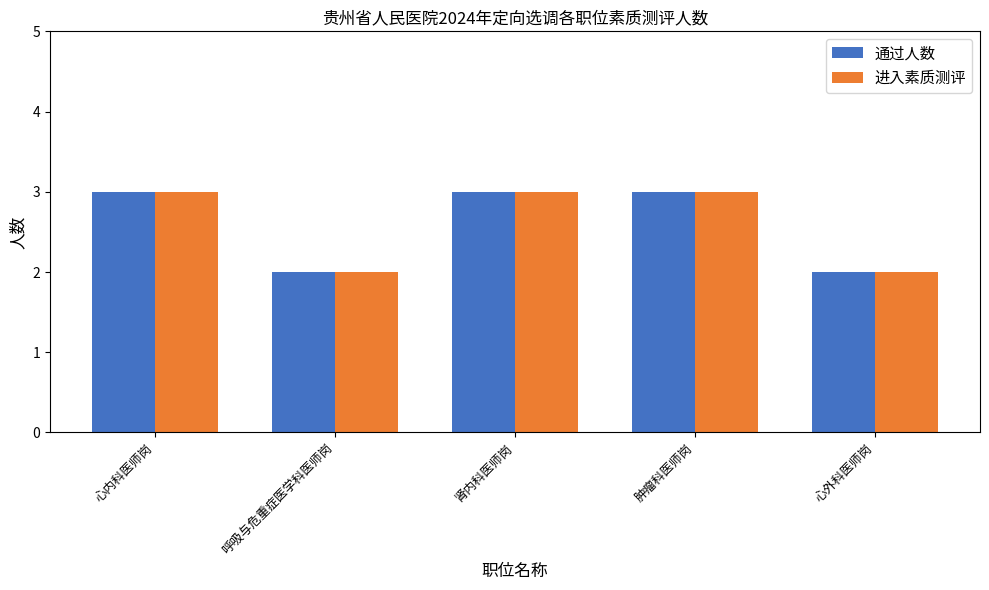

What is the total value across all series at 肾内科医师岗?

6